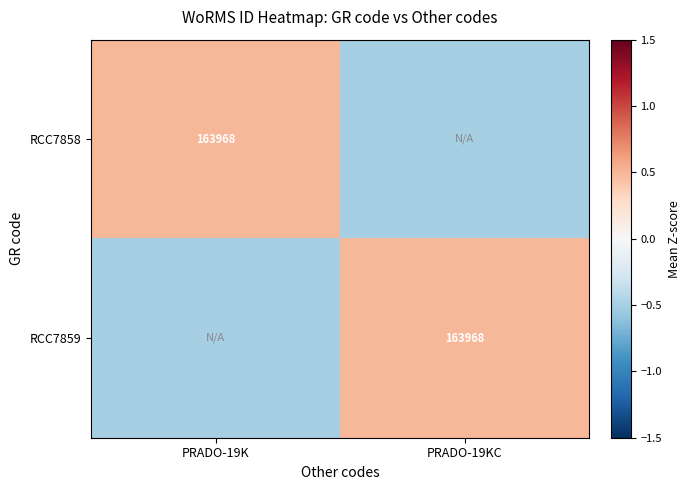

True or false: RCC7859 has a value of 163968.0 at PRADO-19KC.

True